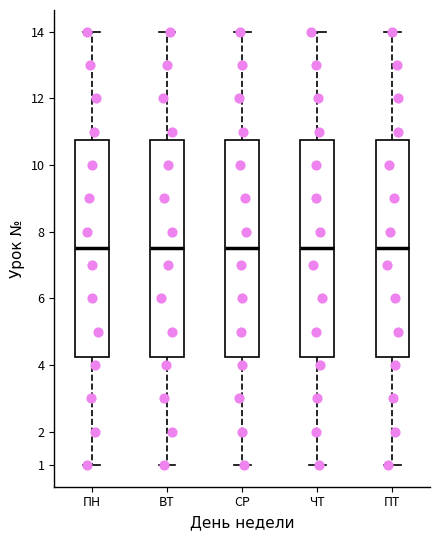

Where does the upper whisker of the box for ЧТ end on the y-axis? The values are not printed on the chart, so give them approximately, as read against the axis.

14.0